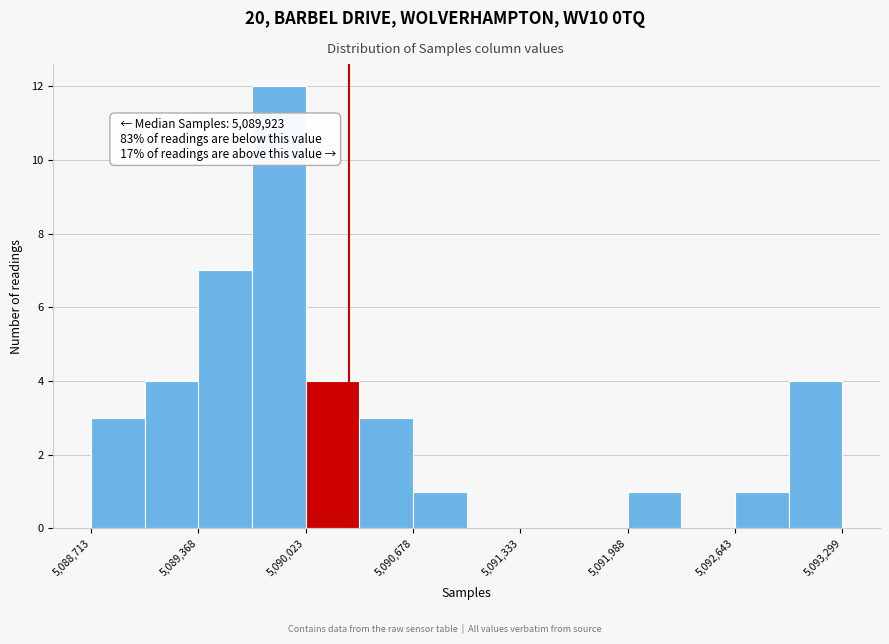

Around what value on the x-axis is the tallest bar? Give the approximate position of its centre, as read against the axis.

5089900